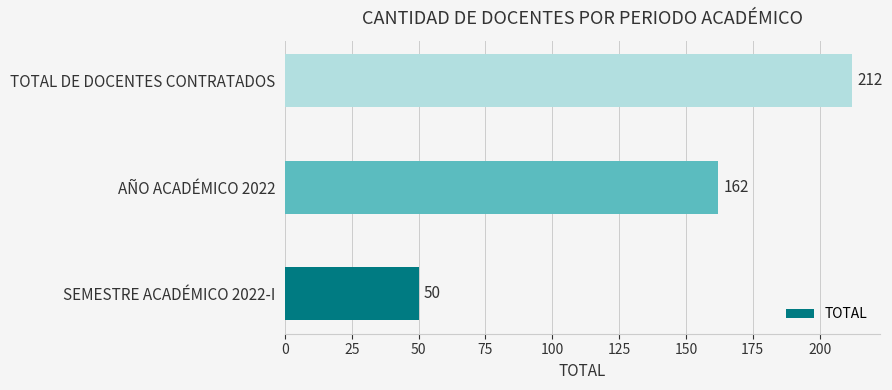

How many values are below 162?

1